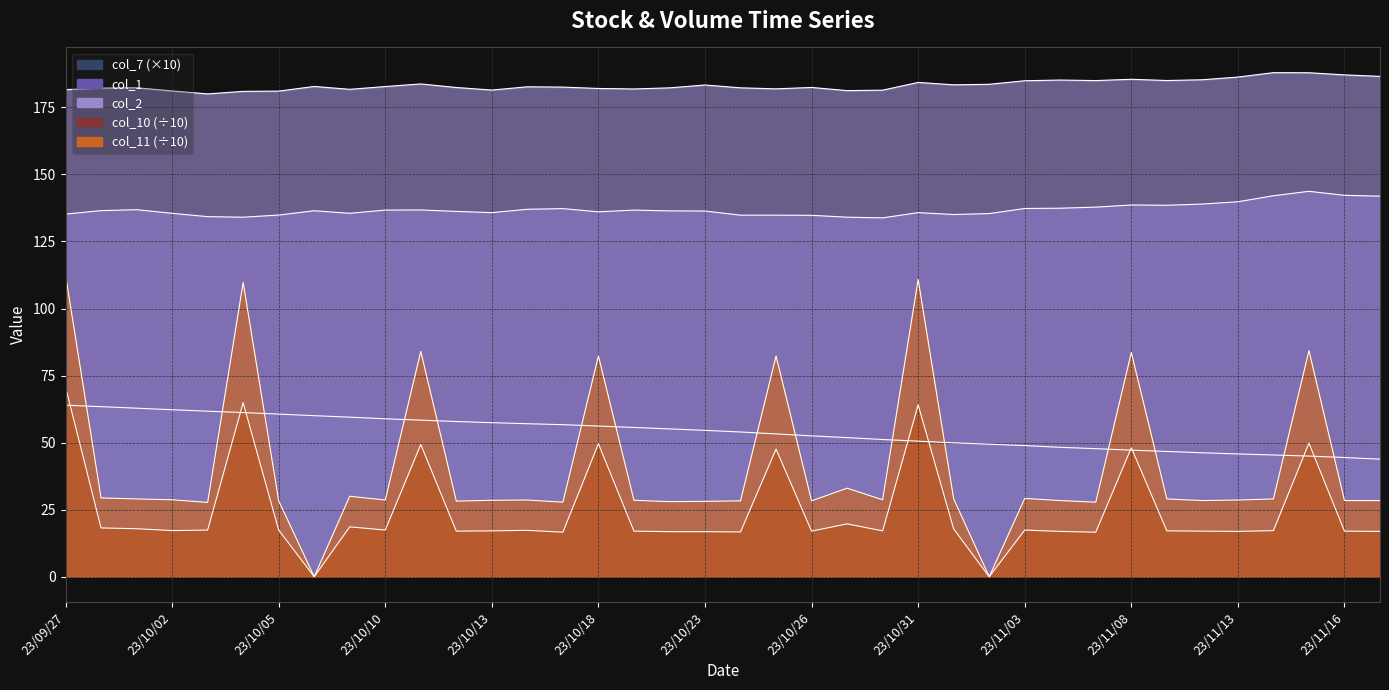

Is it true that col_2 equals 182.3 at 23/10/20?

True